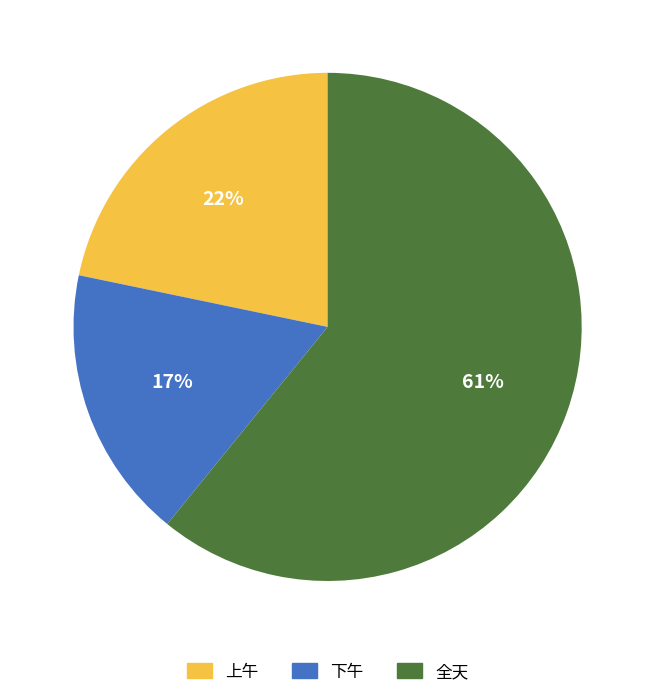

Rank the categories by value from lowest to highest.

下午, 上午, 全天